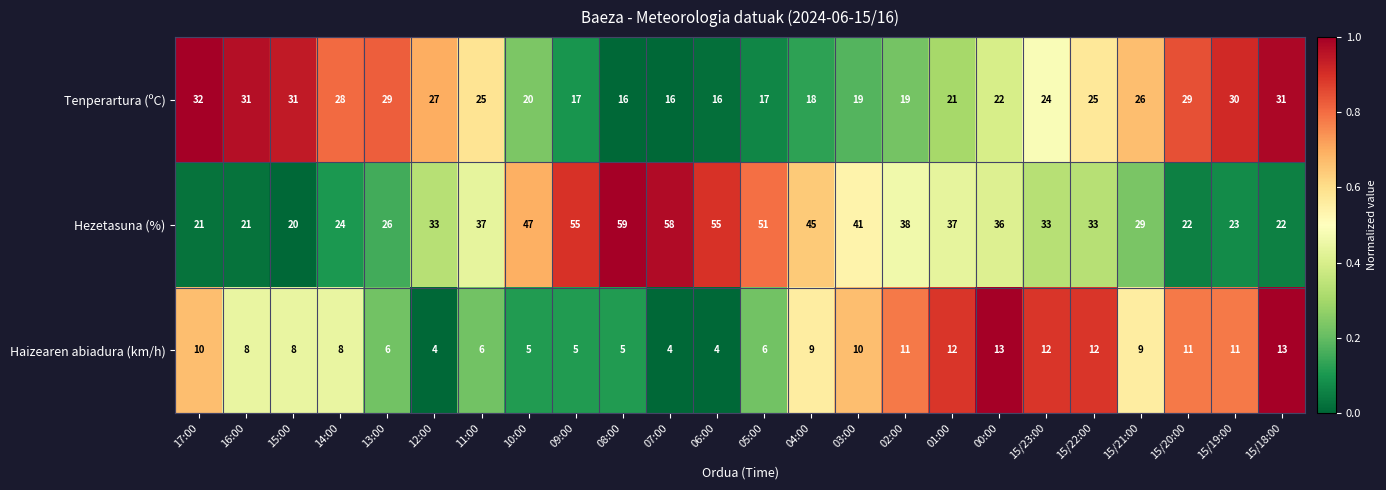

What is the average value of the Hezetasuna (%) series?

36